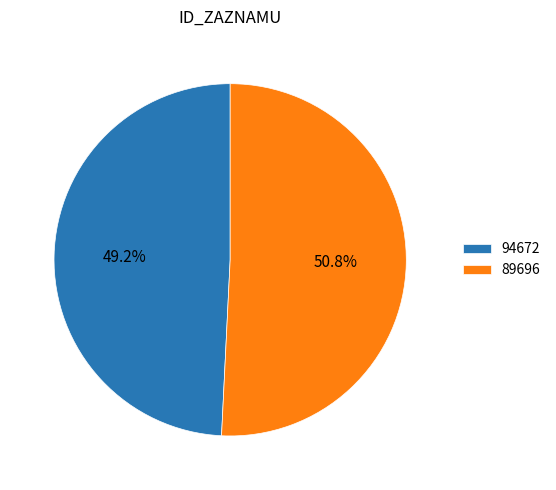

The 94672 slice represents 35% of the pie. True or false?

False